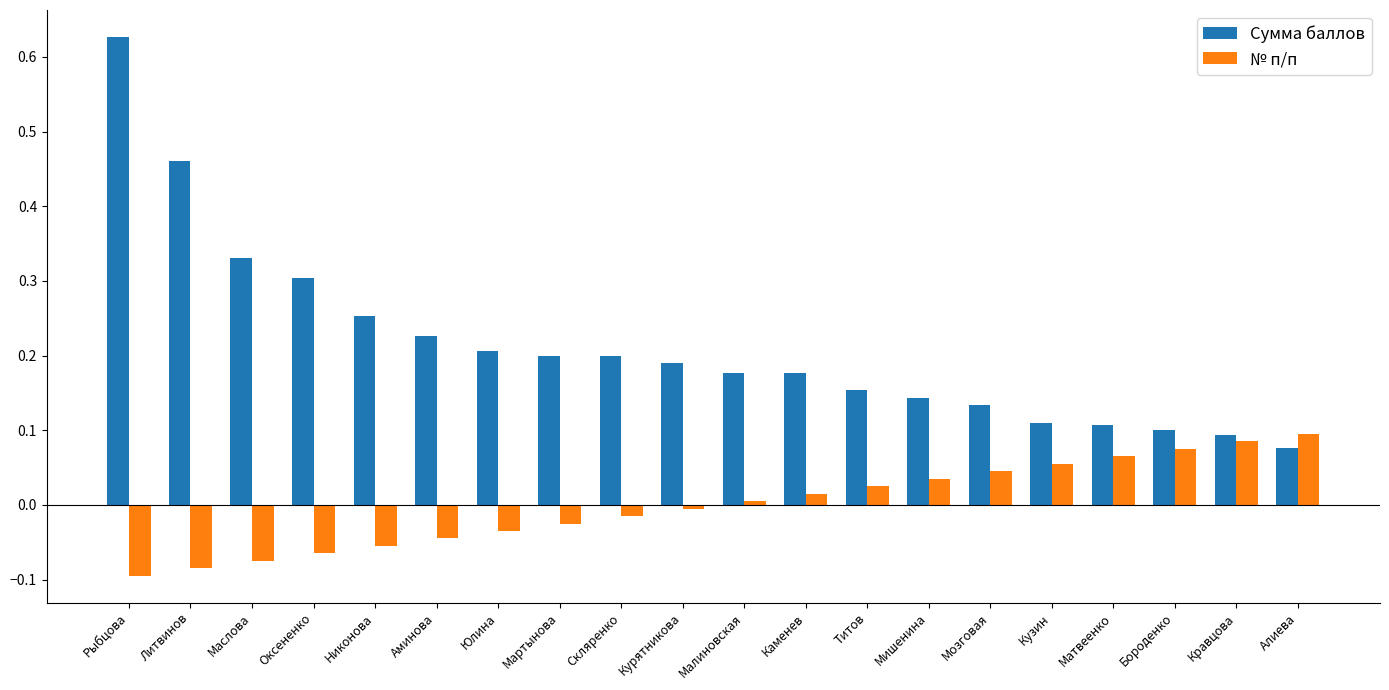

Is the value of Сумма баллов at Юлина greater than the value of № п/п at Бороденко?

Yes